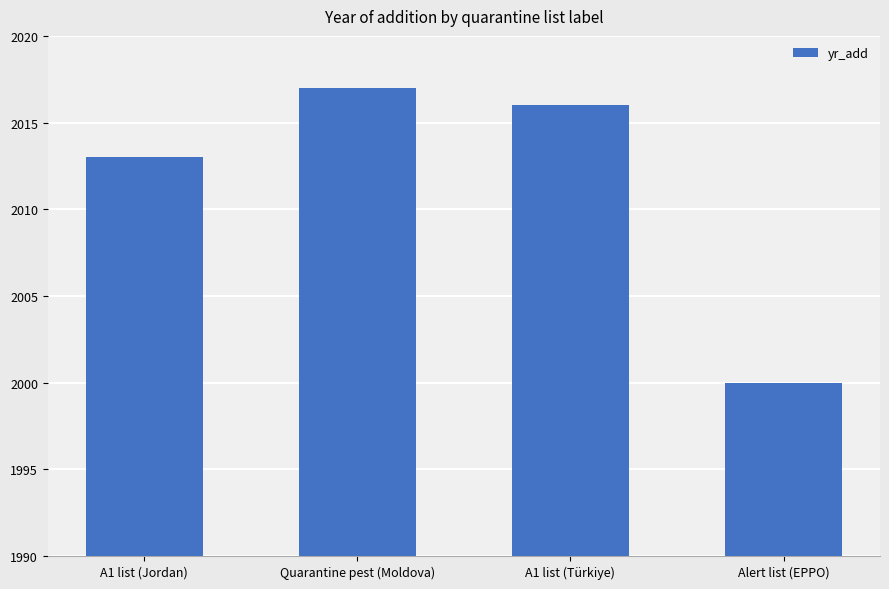

What is the label of the 2nd bar from the left?

Quarantine pest (Moldova)